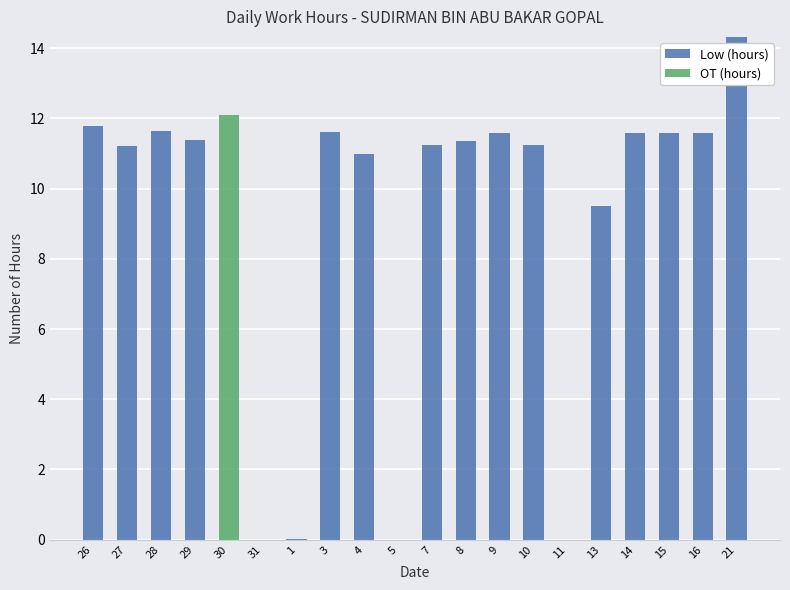

At which category is the sum across all series the highest?

21